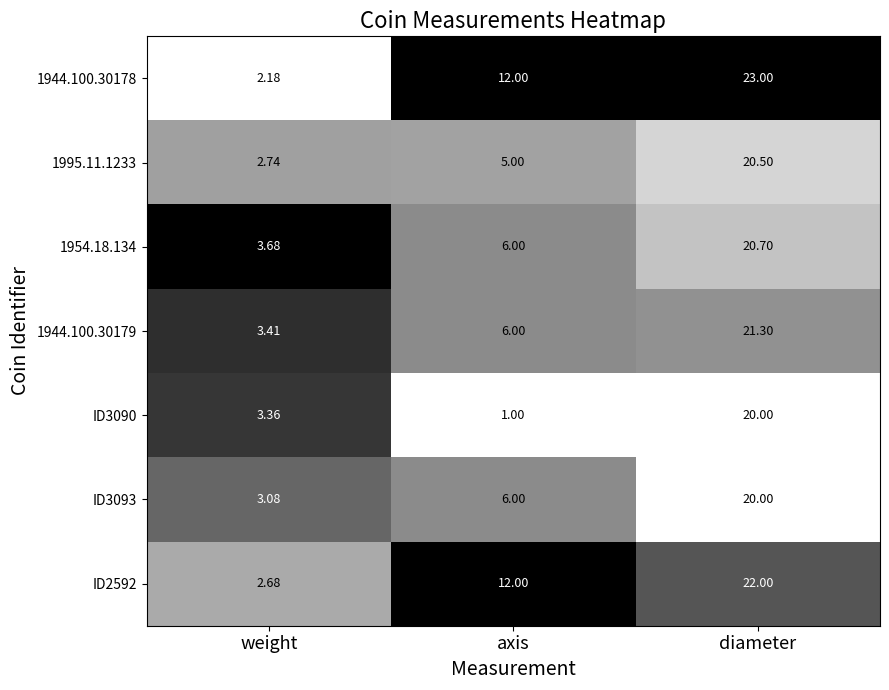

At which category is the sum across all series the highest?

diameter